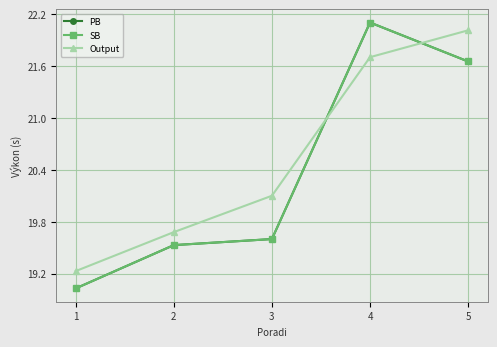

Does the chart have visible grid lines?

Yes